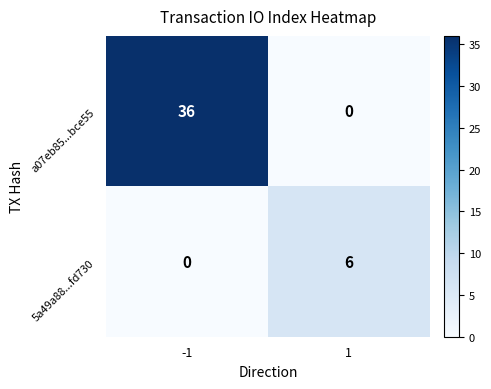

How many data points does each series have?

2